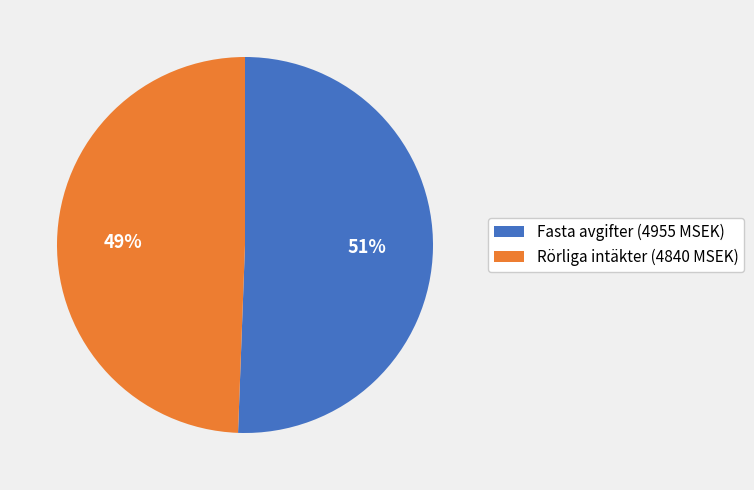

Which slice represents more than half of the pie?

Fasta avgifter